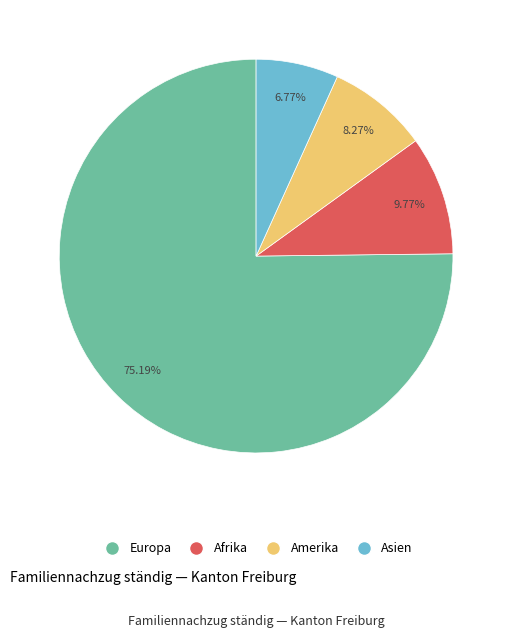

Is there any slice that represents more than half of the pie?

Yes